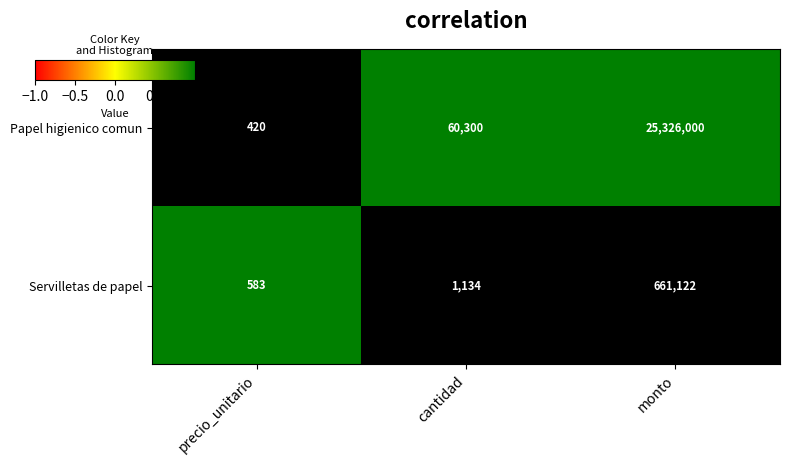

What is the difference between the second highest and minimum values in the Papel higienico comun series?

59880